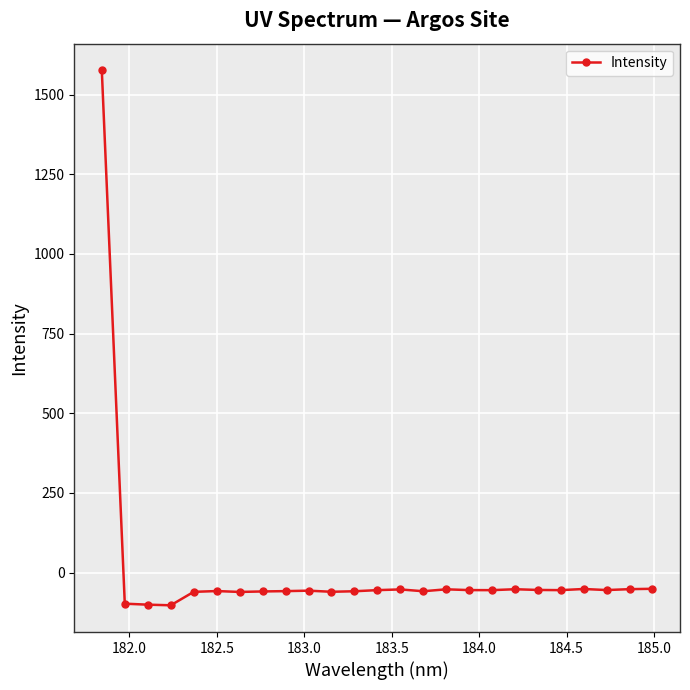

What is the value of the 16th point from the left?

-52.7